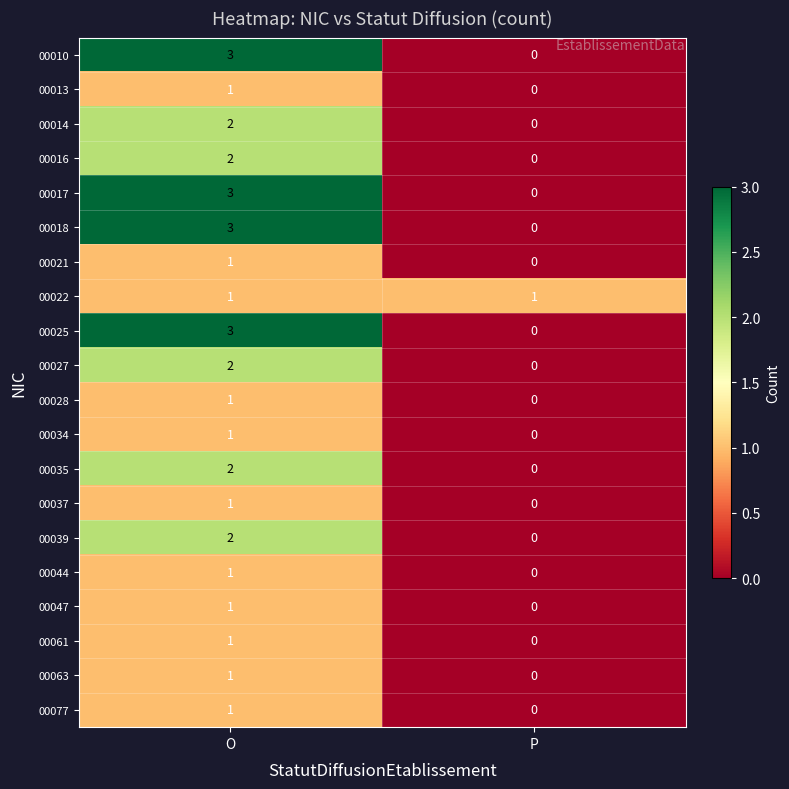

Which category has the lowest value across all series?

P